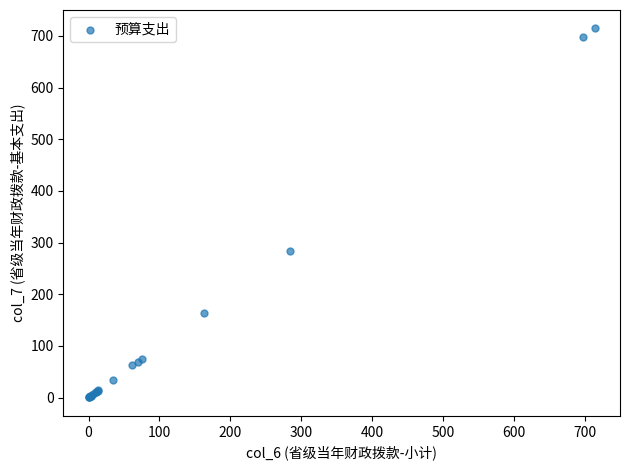

What Y value in the scatter plot is closest to 357?

283.8